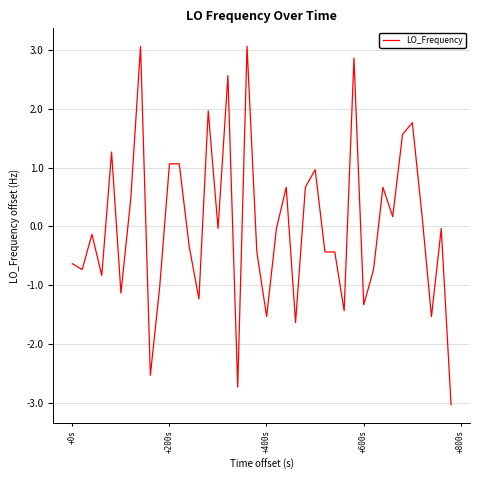

What is the difference between the maximum and minimum values?

6.1